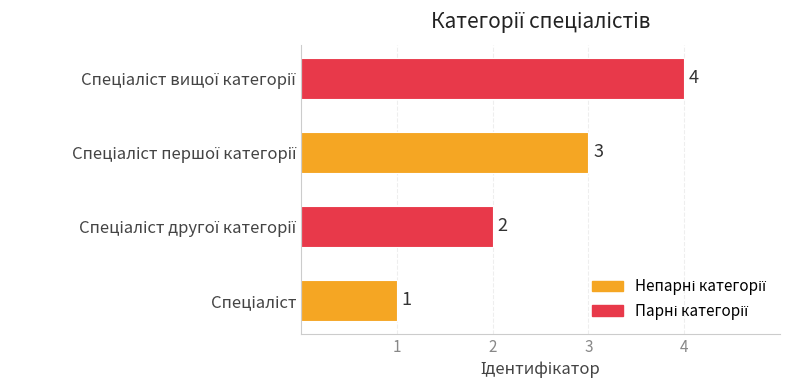

How many values are between 2 and 4?

3